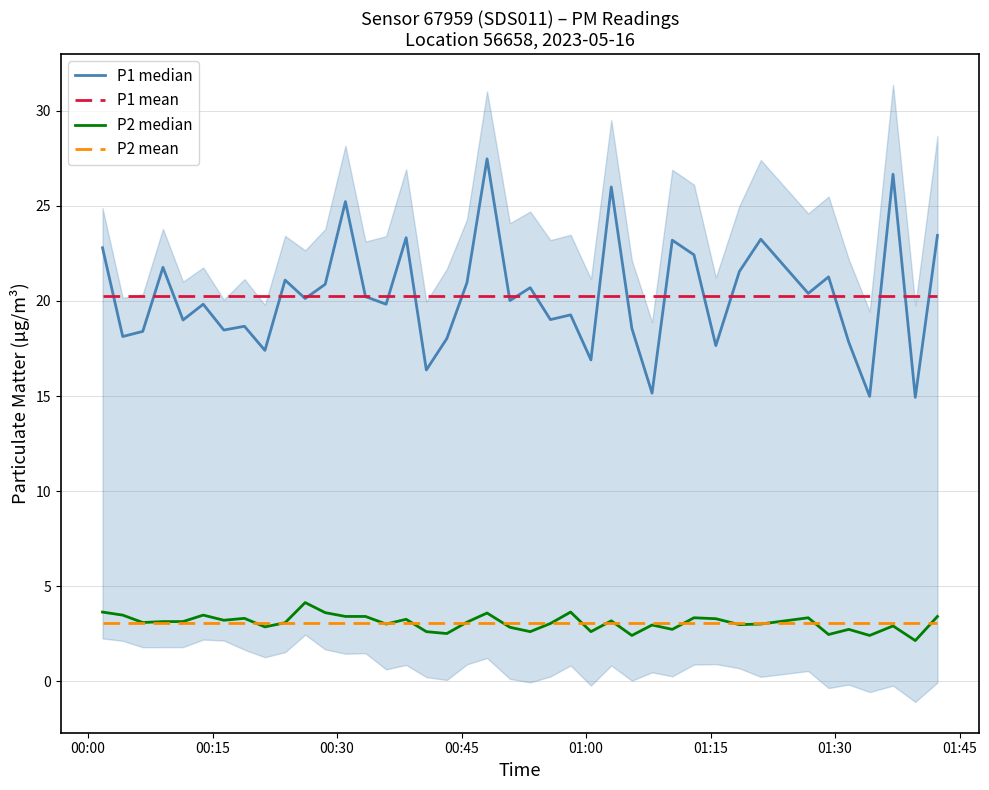

What is the lowest value of the P2 mean series?

3.1